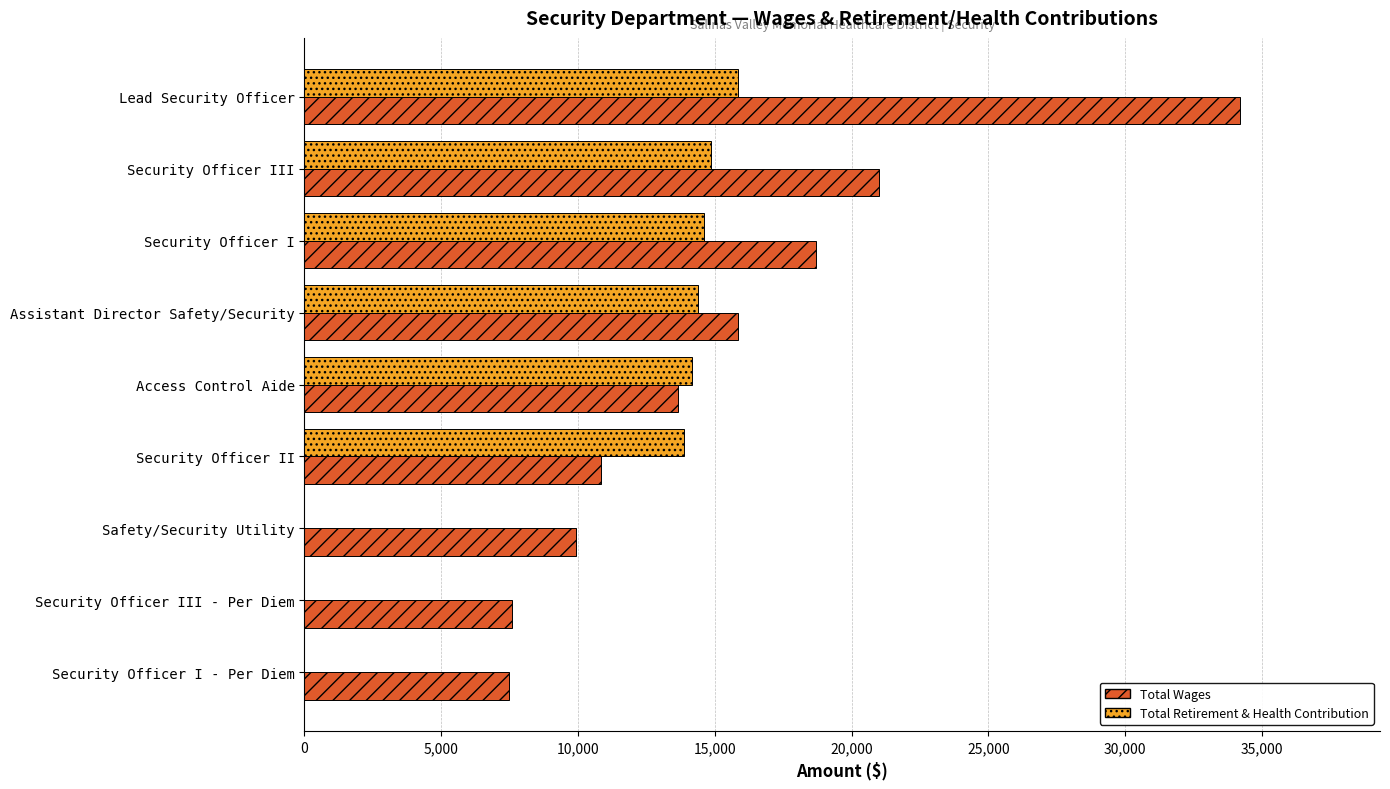

Which series has the widest spread of values?

Total Wages